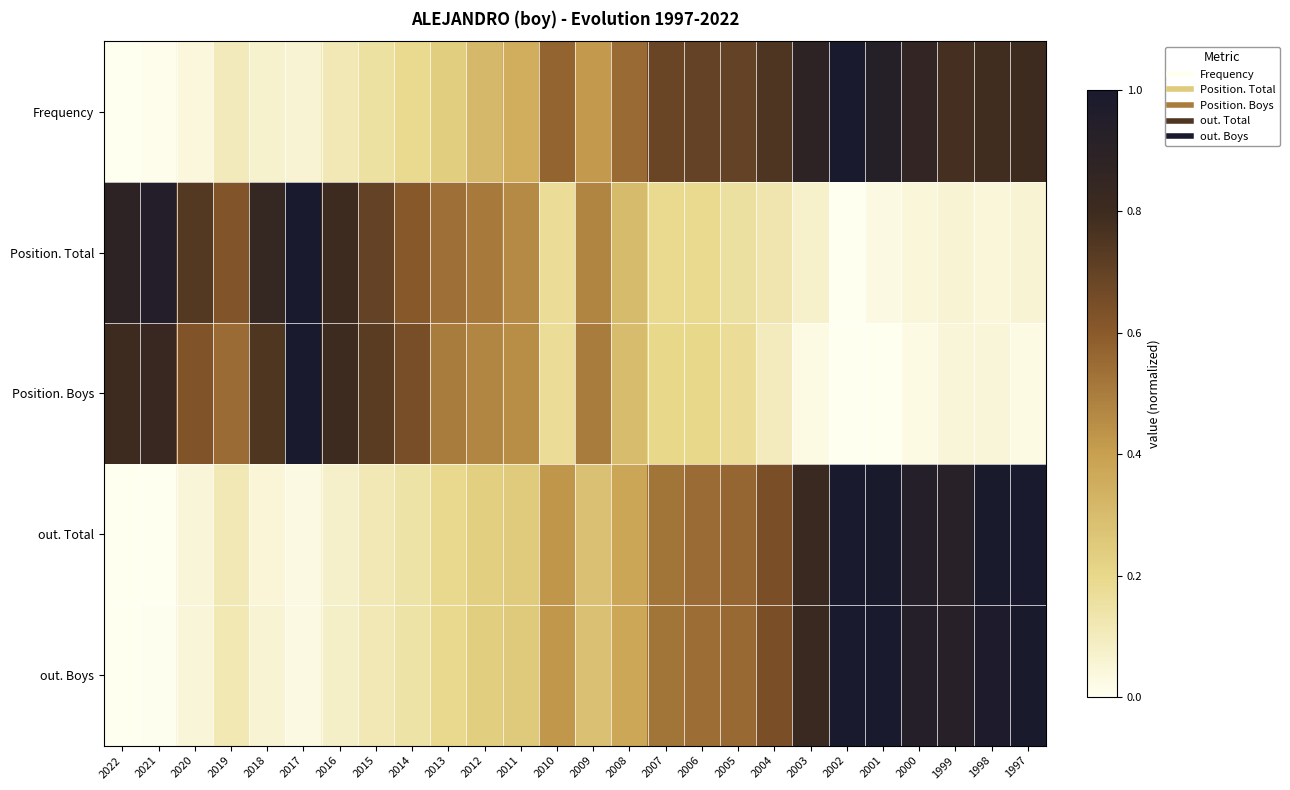

Which series has the widest spread of values?

Frequency